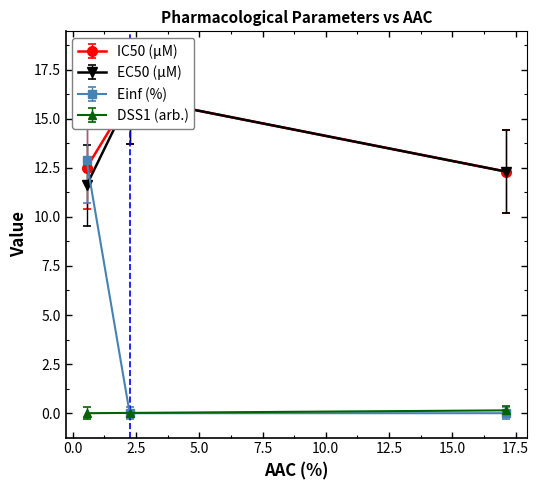

Rank the series at 0.547 from highest to lowest value.

Einf (%), IC50 (µM), EC50 (µM), DSS1 (arb.)